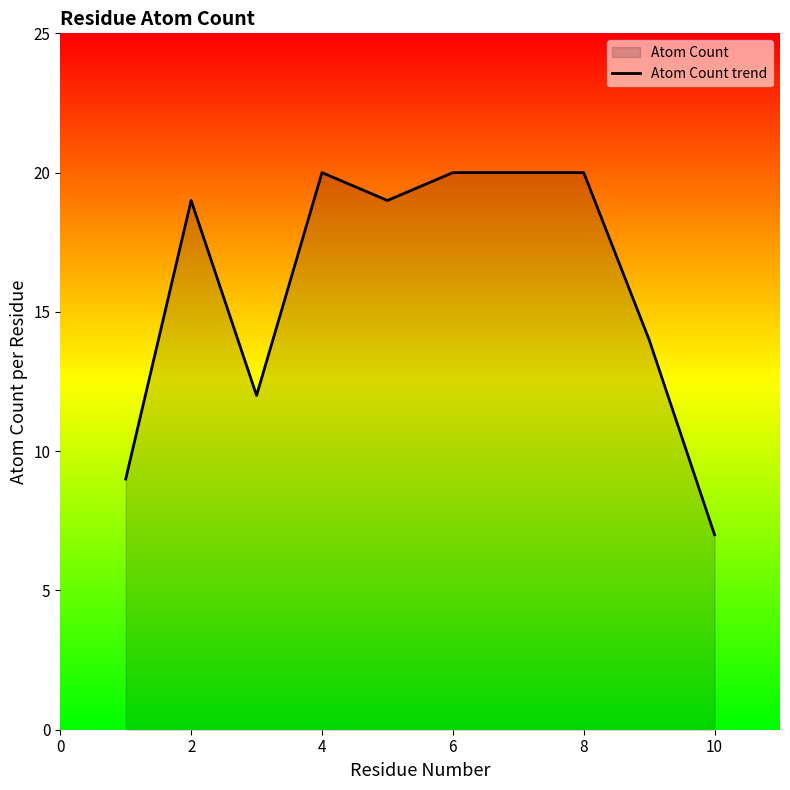

How many lines are shown in the chart?

1